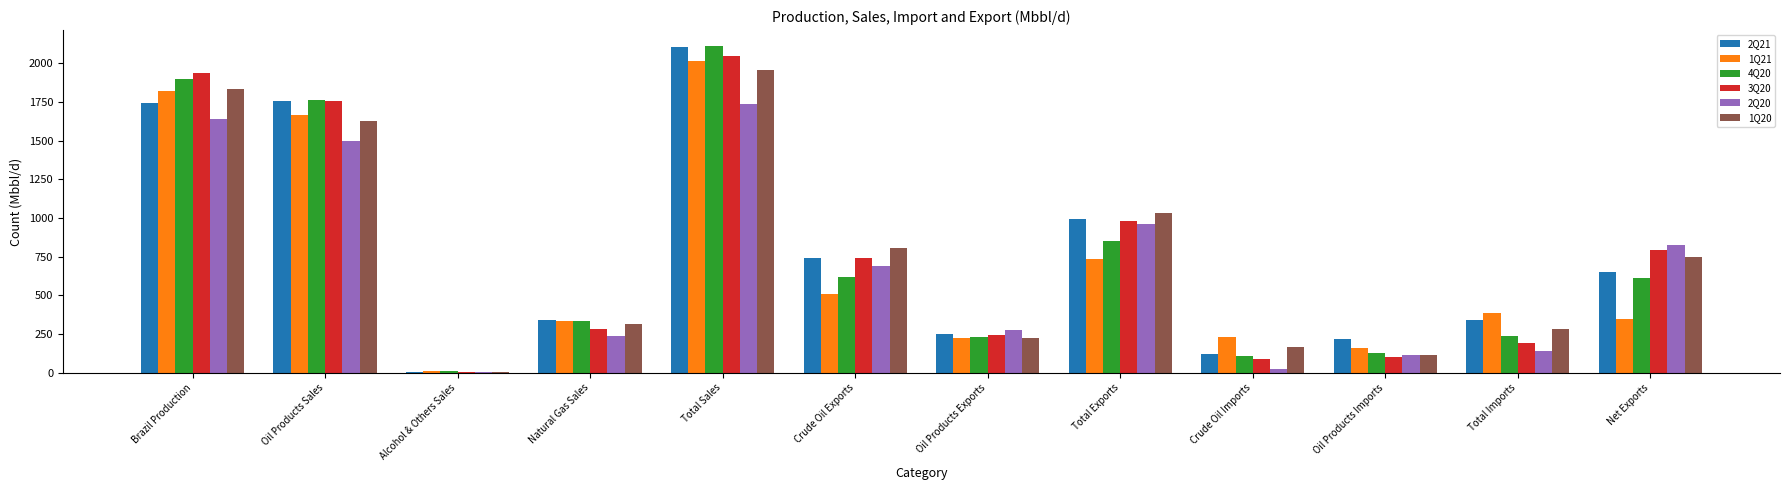

Between Crude Oil Exports and Oil Products Imports, which series saw the biggest shift?

1Q20